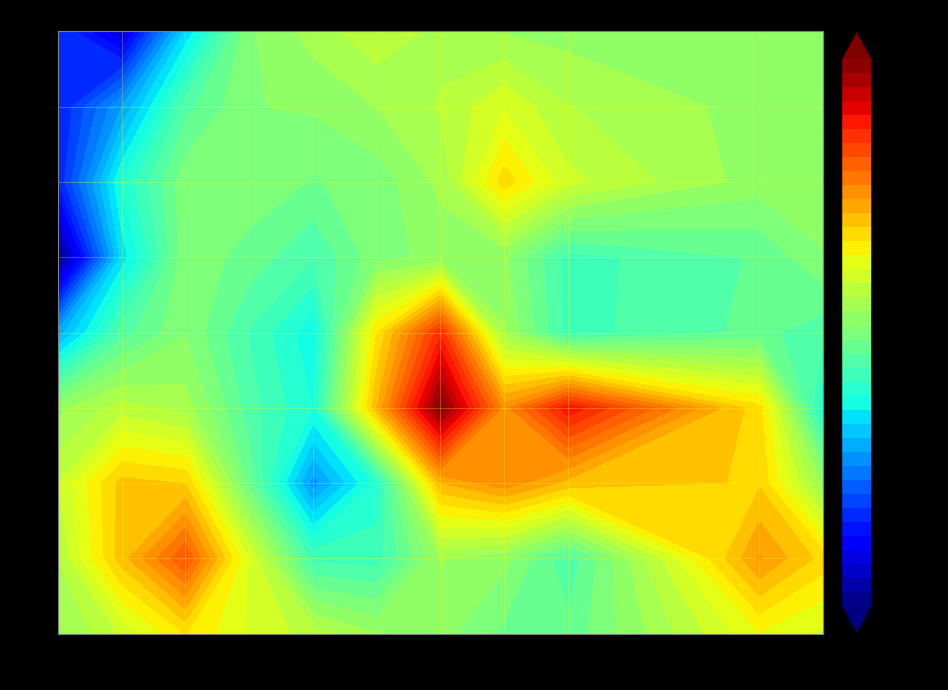

What is the minimum value for 15?

6